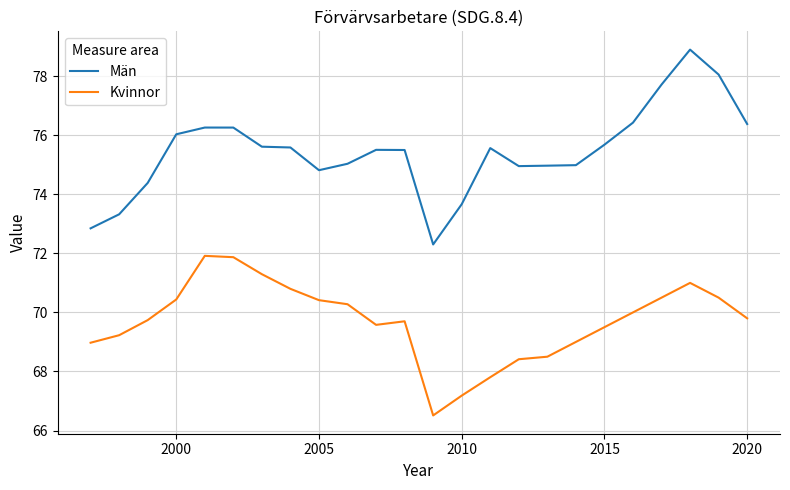

True or false: Män and Kvinnor cross at least once.

False